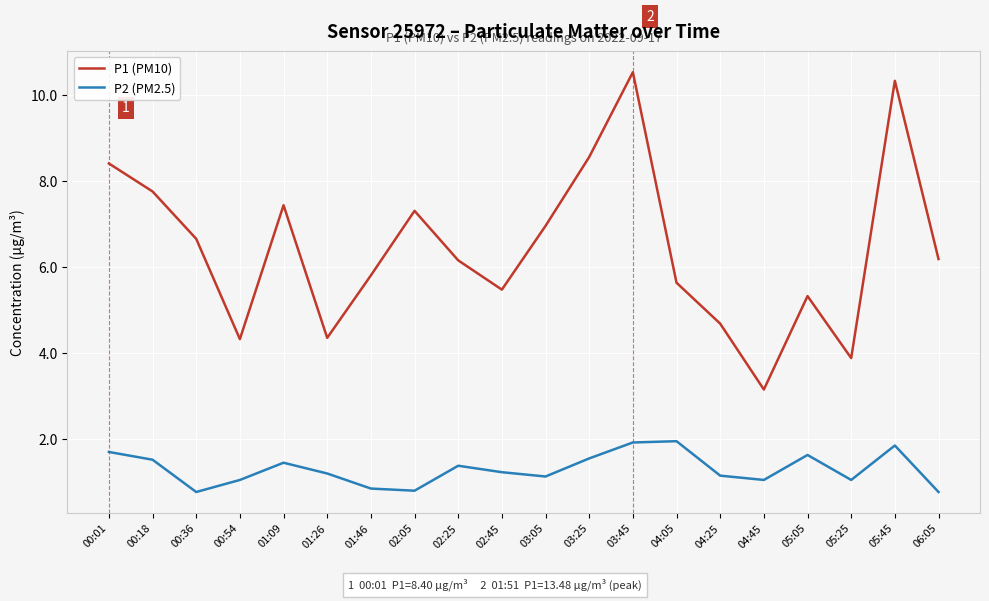

True or false: P2 (PM2.5) has a value of 1.9 at 04:05.

True